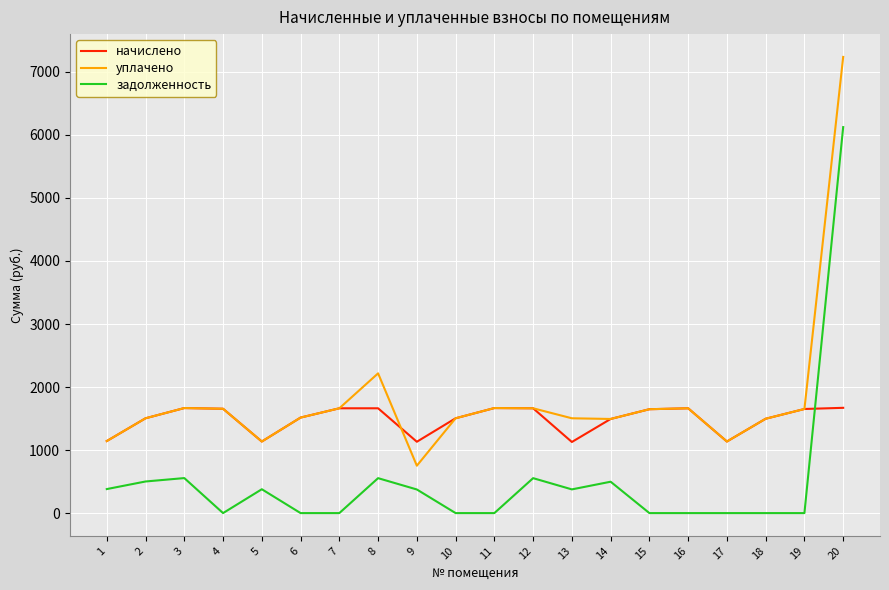

At how many categories does at least one series exceed 6674?

1